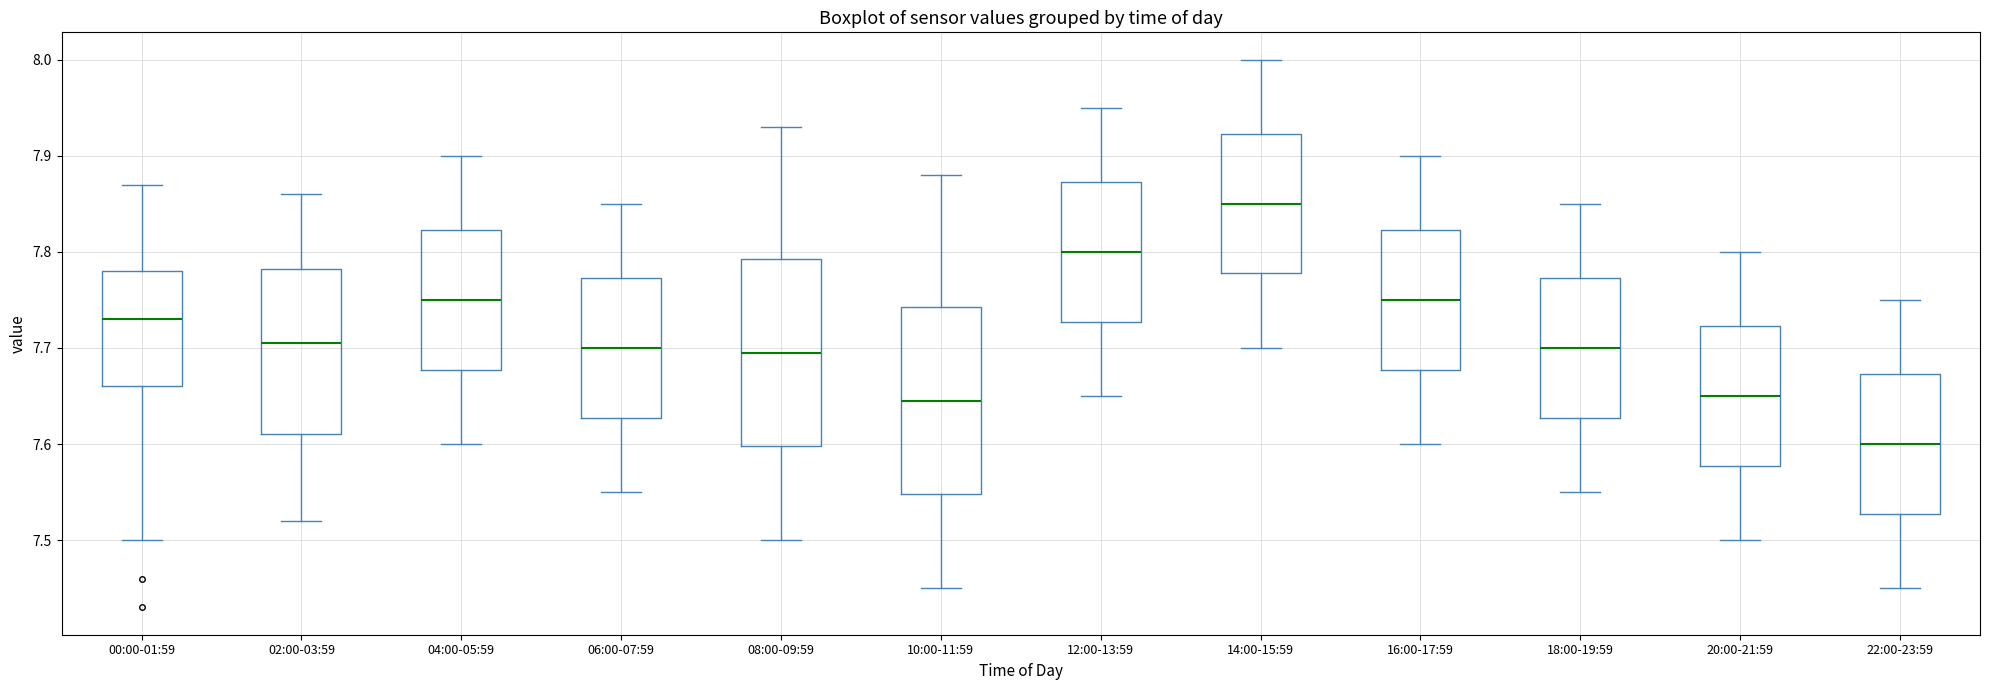

Which box's median line is the highest?

14:00-15:59